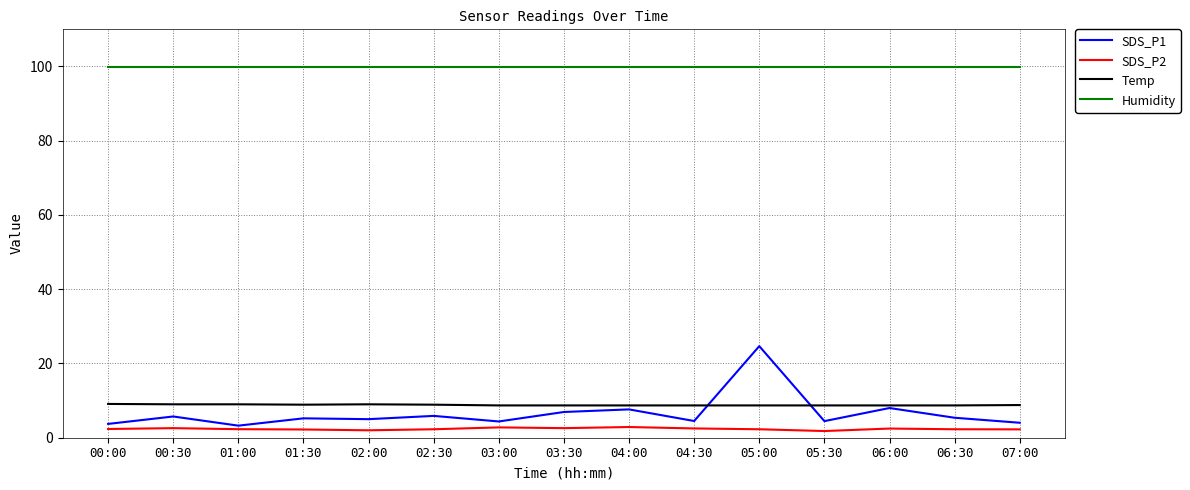

Which series has the largest range (max minus min)?

SDS_P1